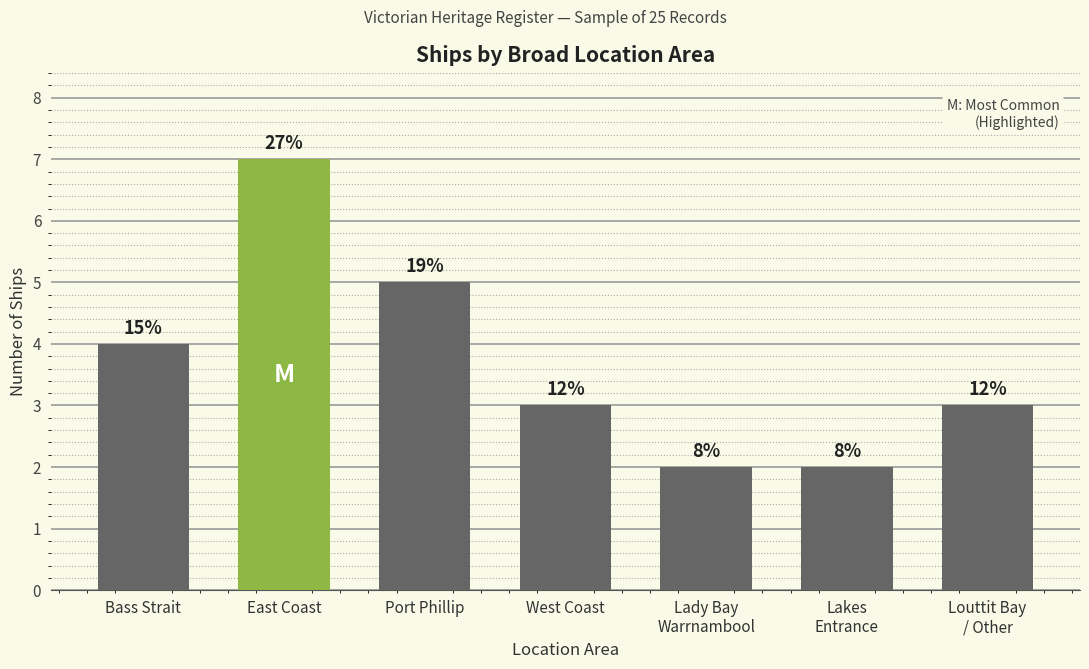

Is it true that the value at Lady Bay
Warrnambool is 3?

False